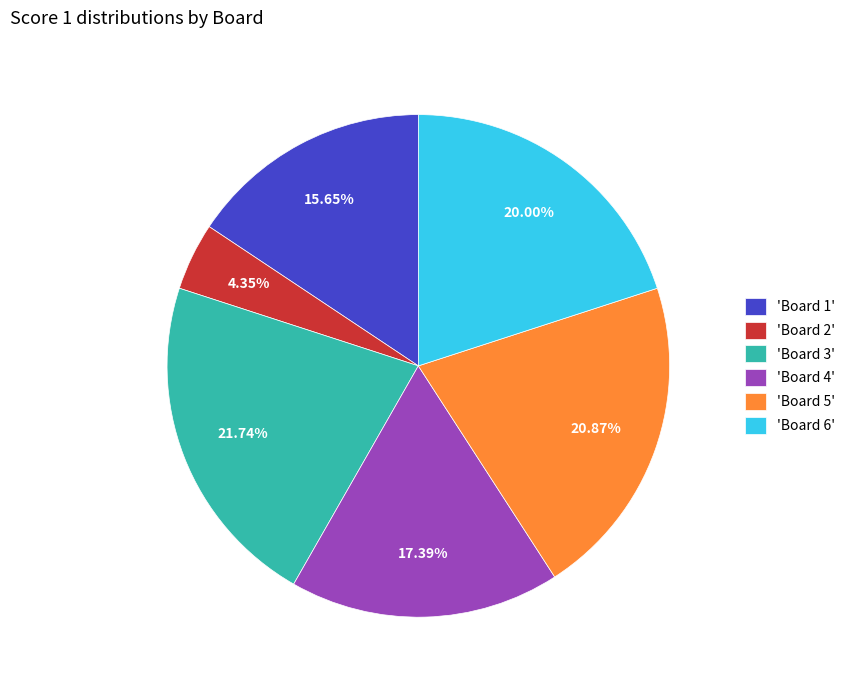

What is the ratio of the value at 'Board 1' to the value at 'Board 3'?

0.7